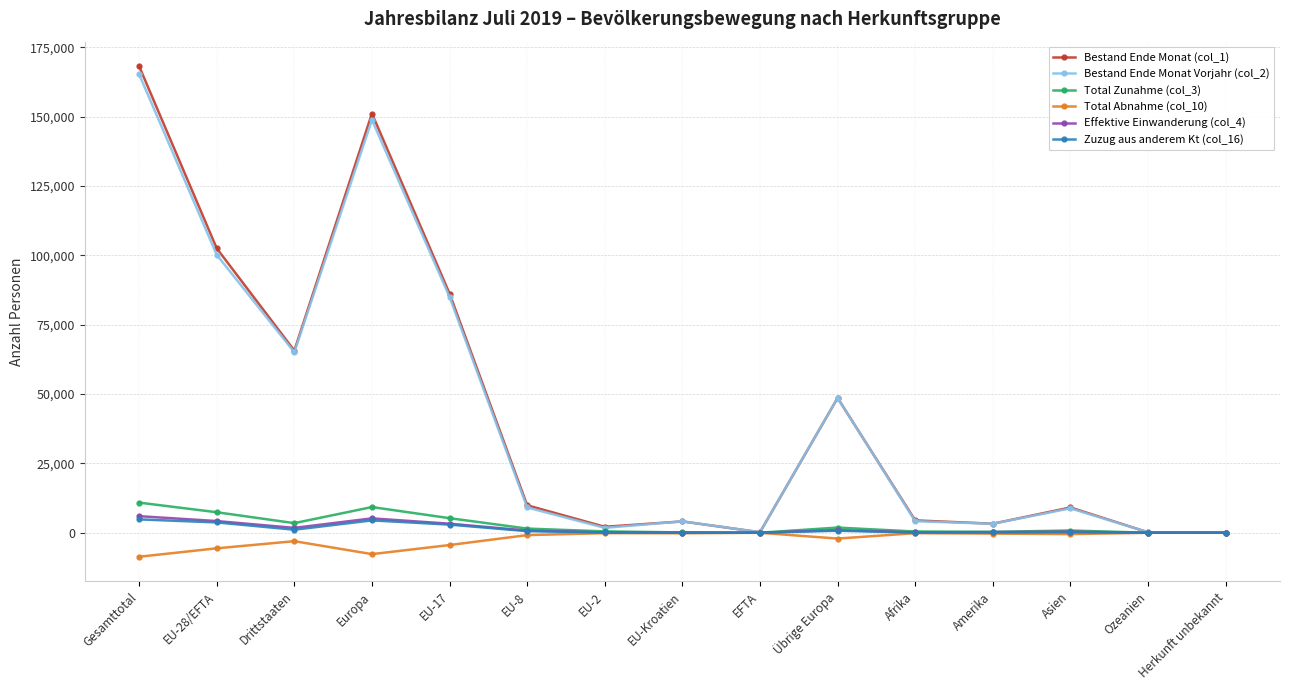

What is the total value across all series at EU-17?

178277